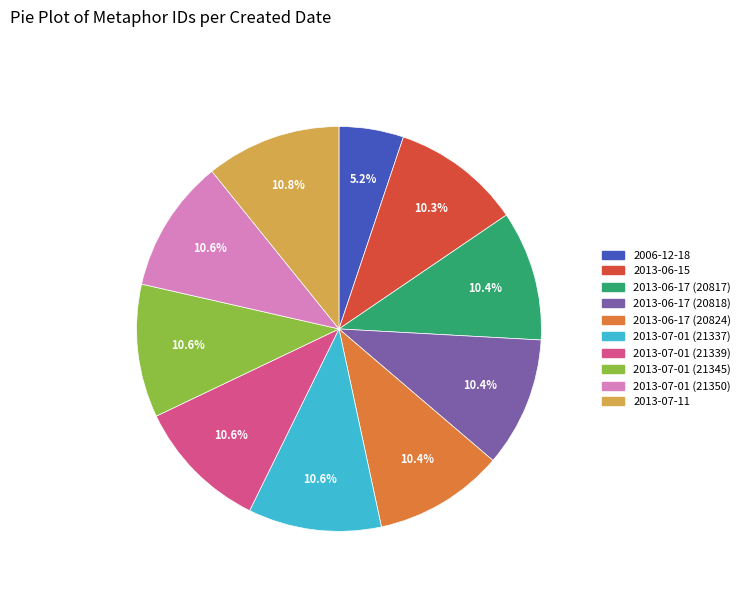

Approximately how many times larger is the value at 2013-07-11 compared to 2013-06-17 (20818)?

1.0